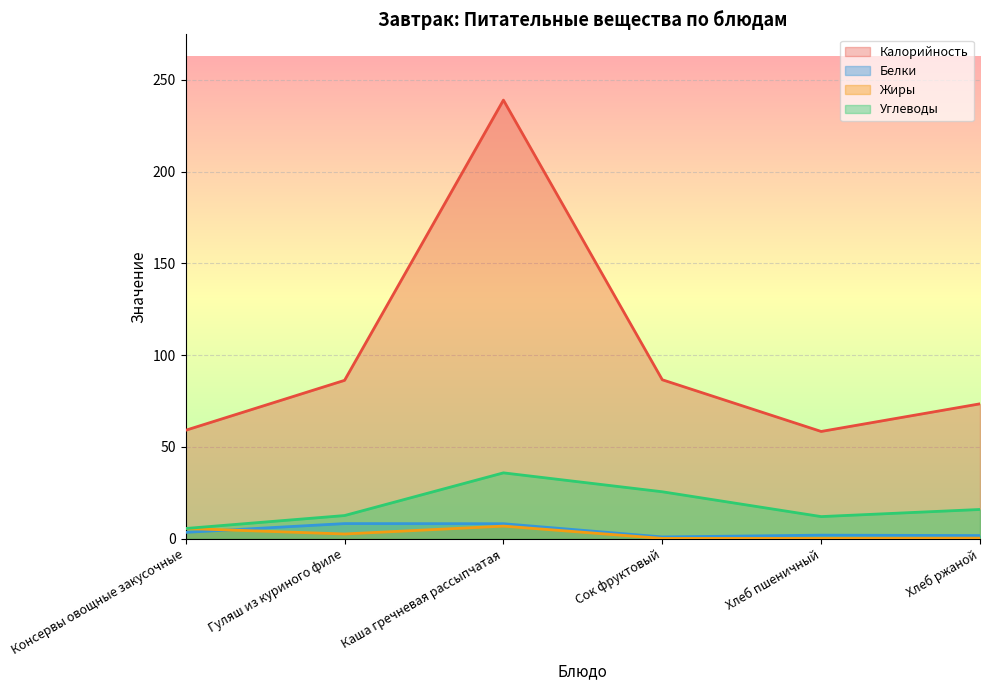

Is it true that Углеводы equals 7.8 at Хлеб пшеничный?

False